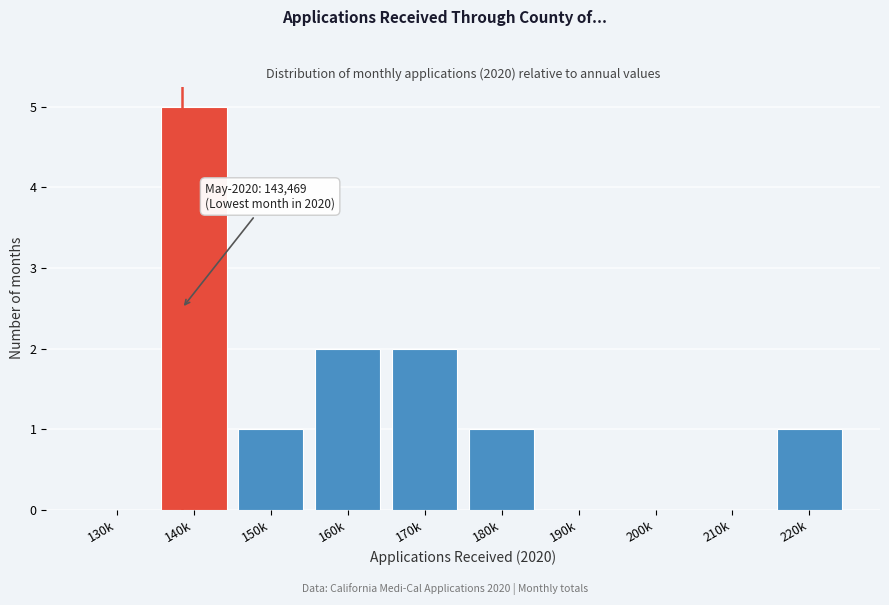

Reading left to right, transcribe all the data shown in this chart.

130k=0	140k=5	150k=1	160k=2	170k=2	180k=1	190k=0	200k=0	210k=0	220k=1